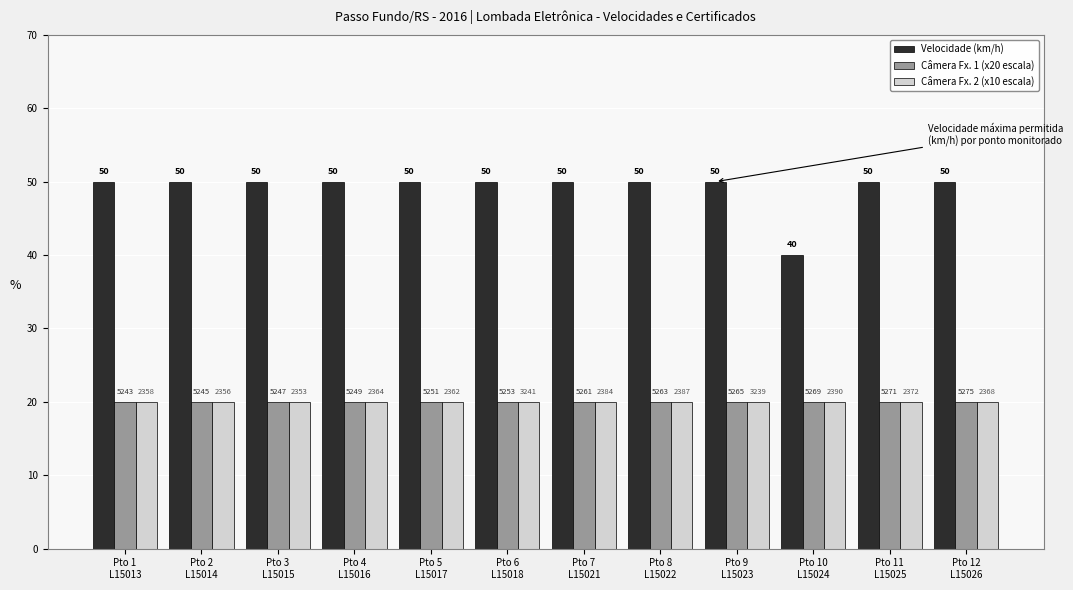

How many bars are there in each group?

3